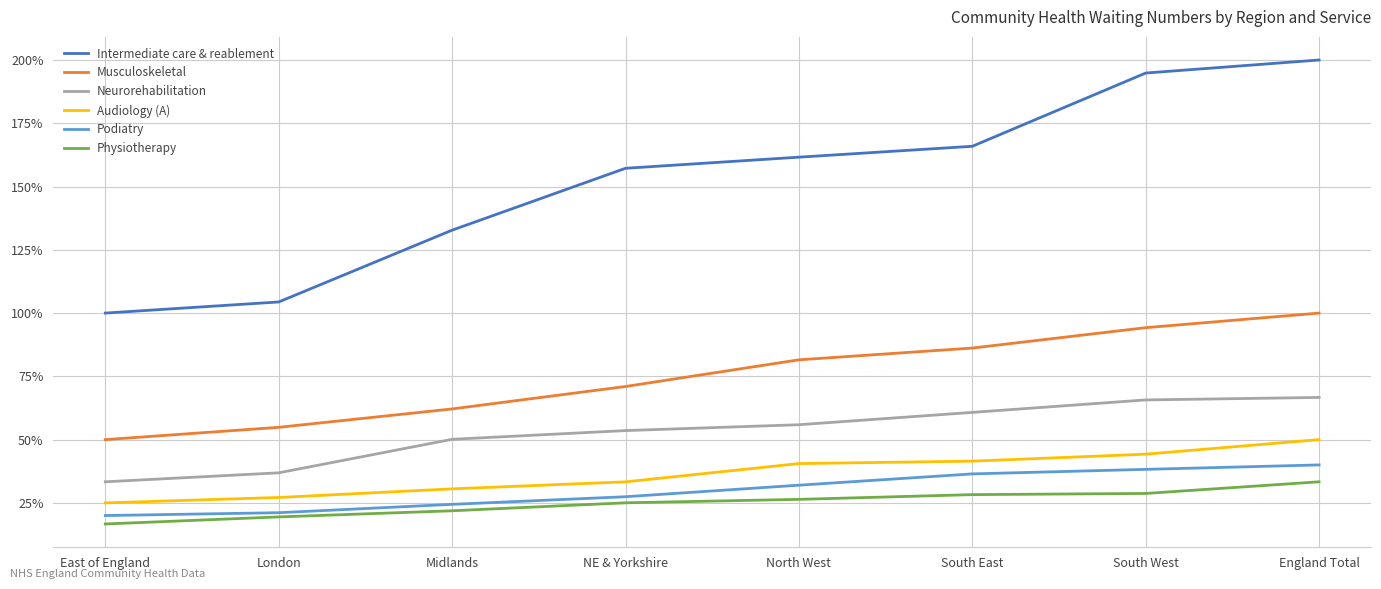

The Audiology (A) series shows 44.1 at London. True or false?

False